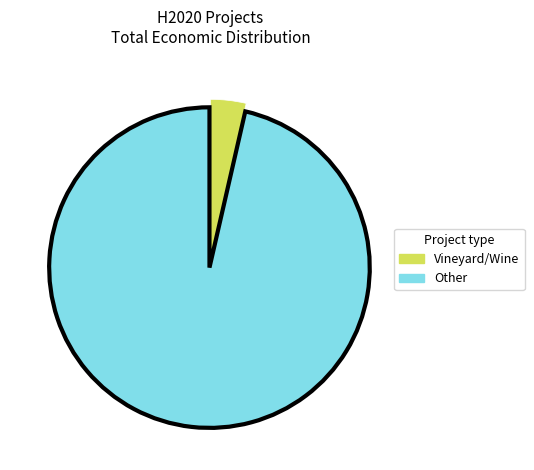

Does any single category account for the majority?

Yes